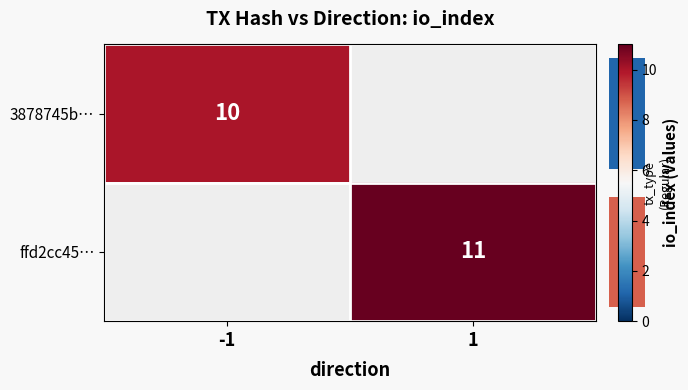

Which category has the highest value across all series?

1